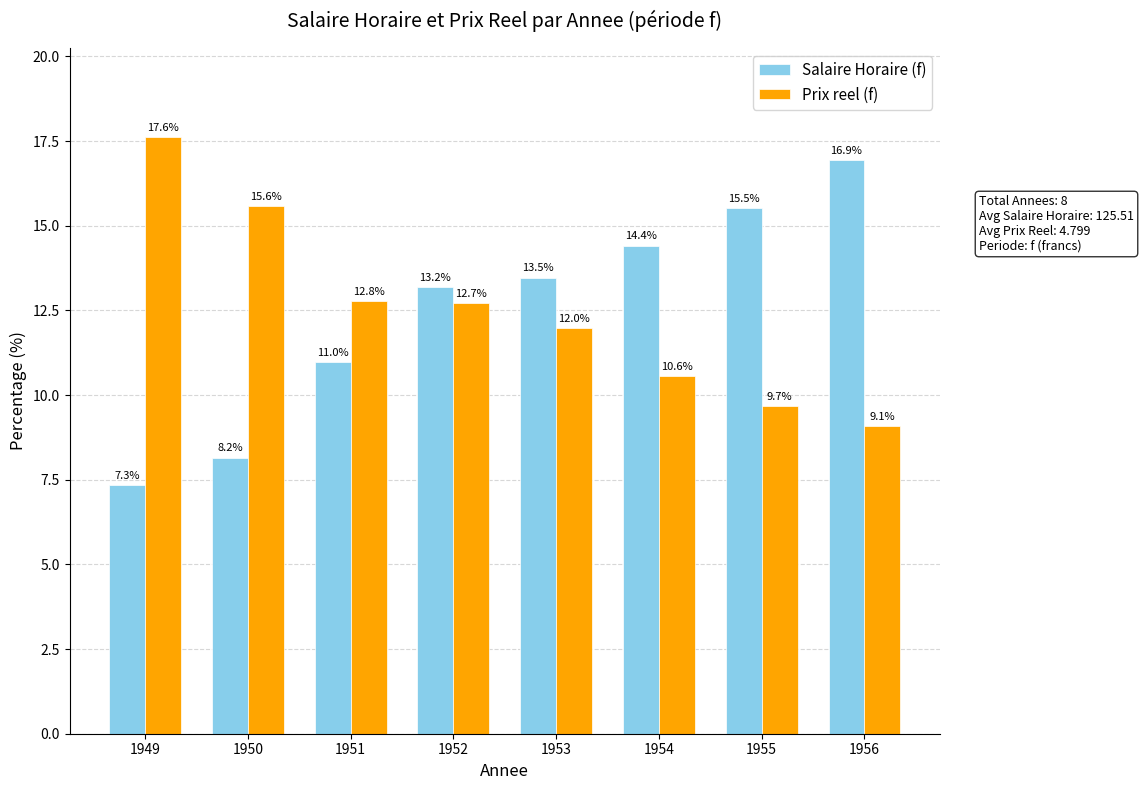

At which category does the chart reach its minimum across all series?

1949